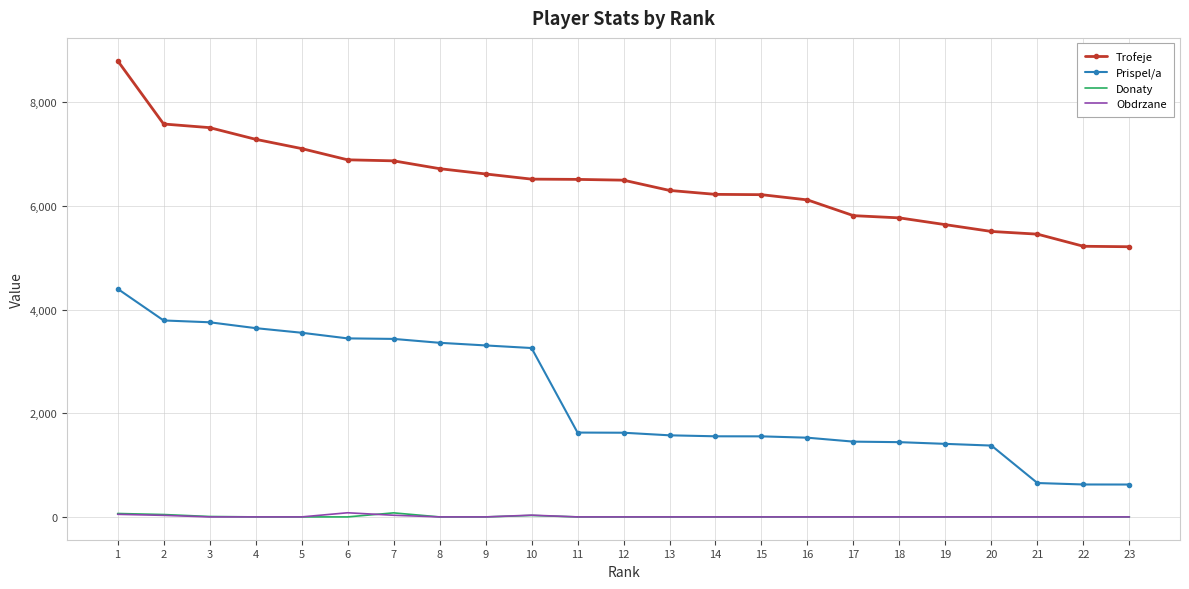

What is the maximum value shown in the chart?

8806